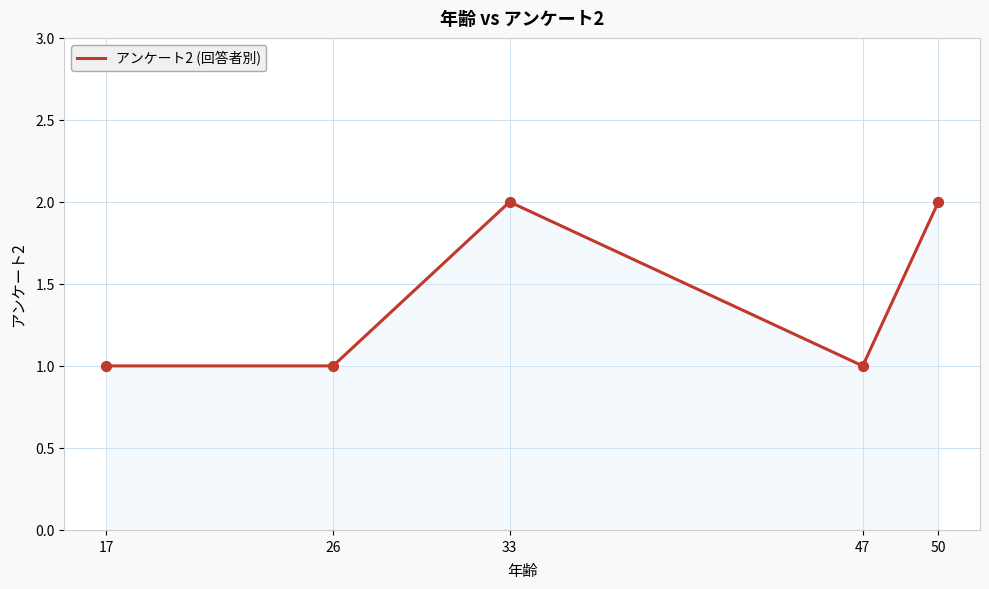

Between 50 and 26, which is larger?

50